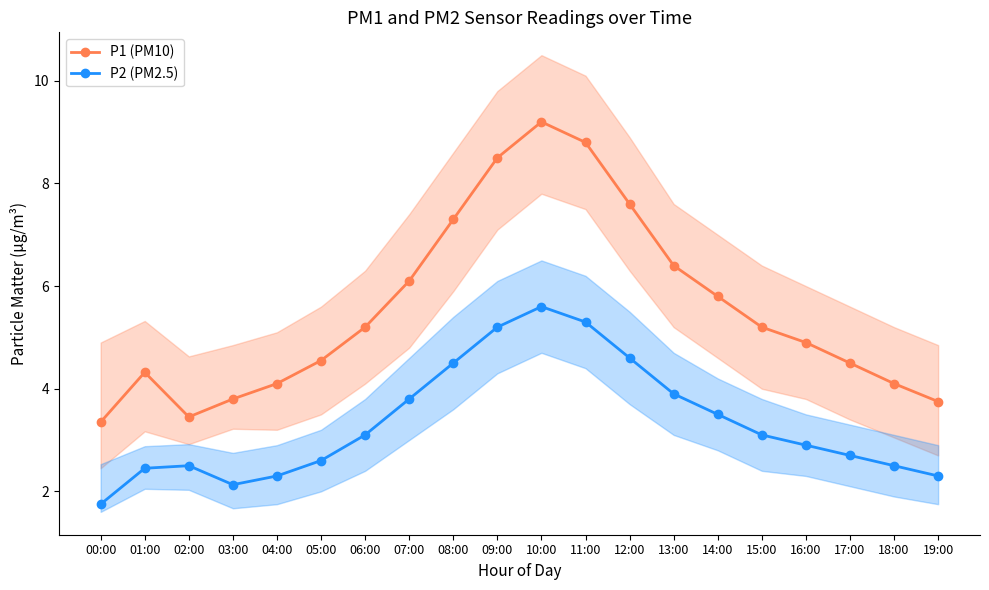

What is the maximum value for P1 (PM10)?

9.2